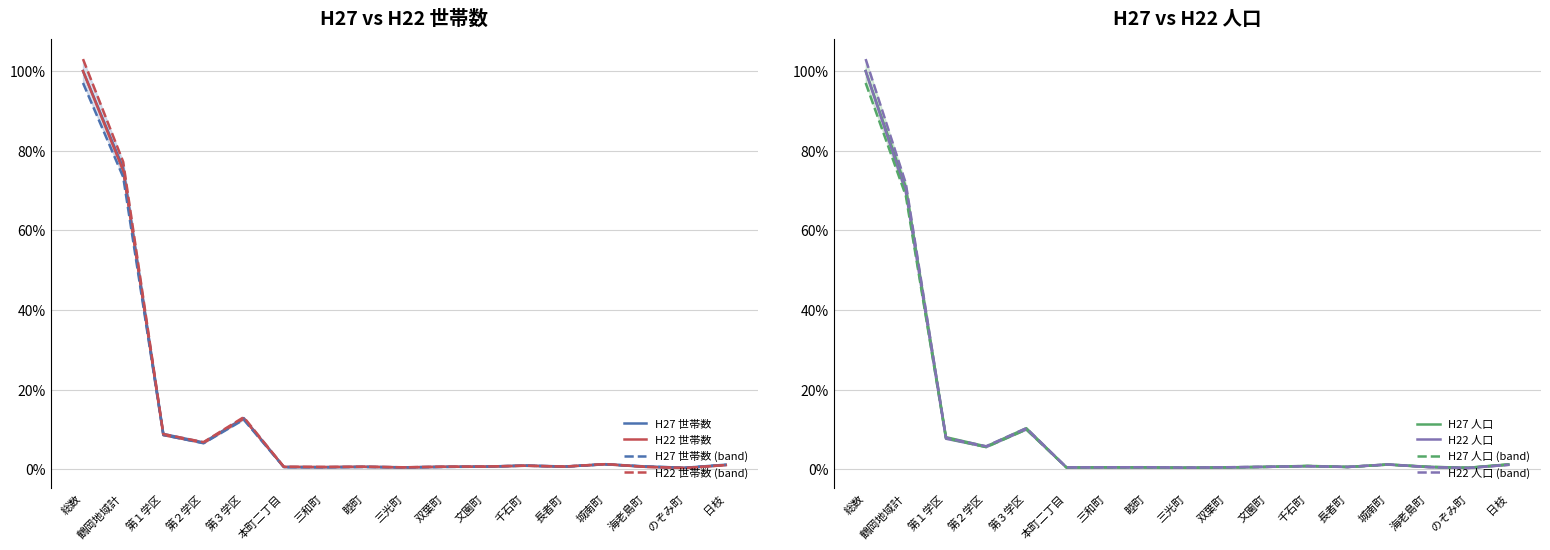

What is the smallest value displayed?

0.3